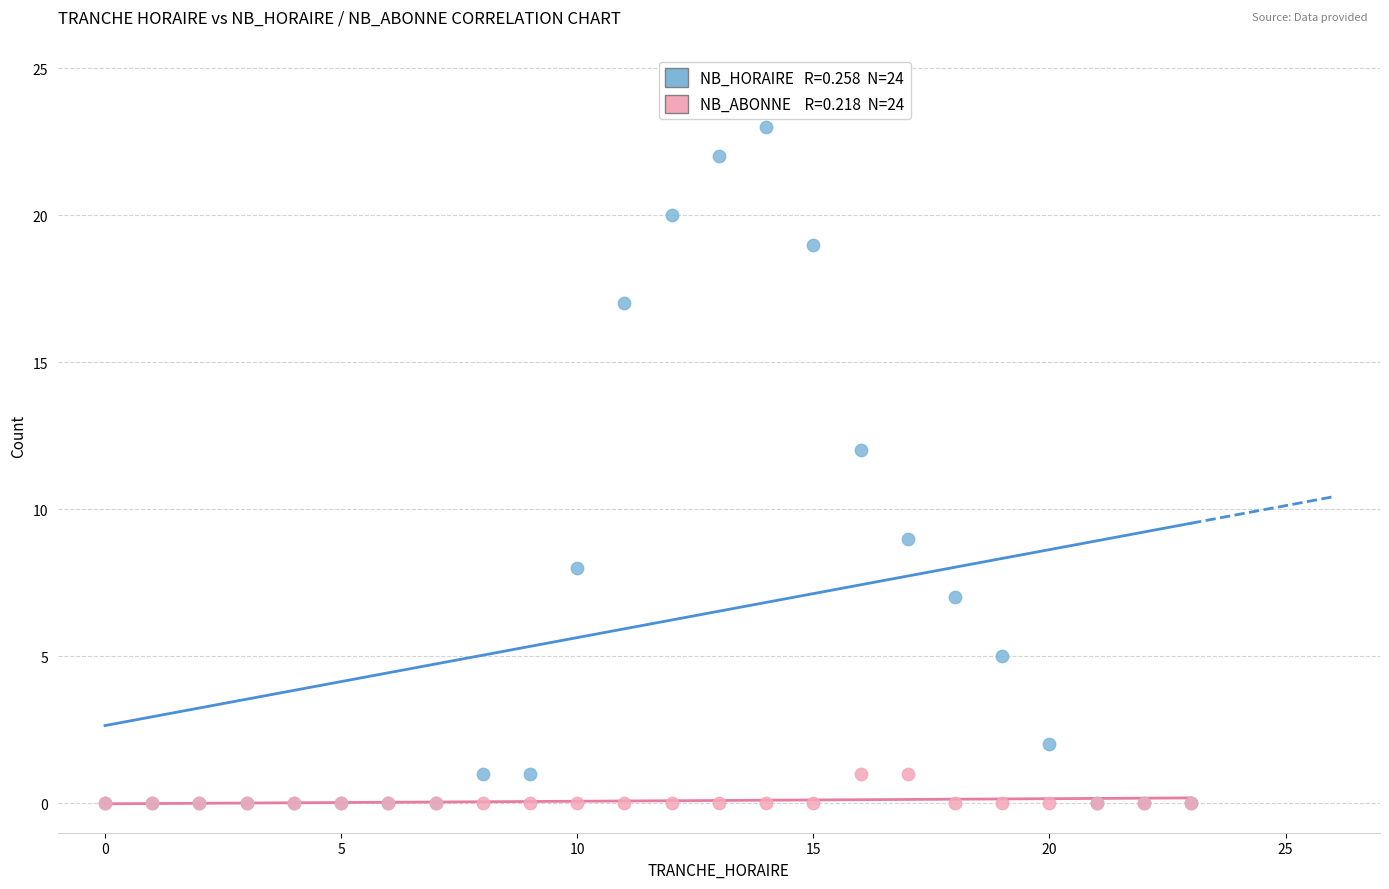

Across all series, what Y value is closest to 11?

12